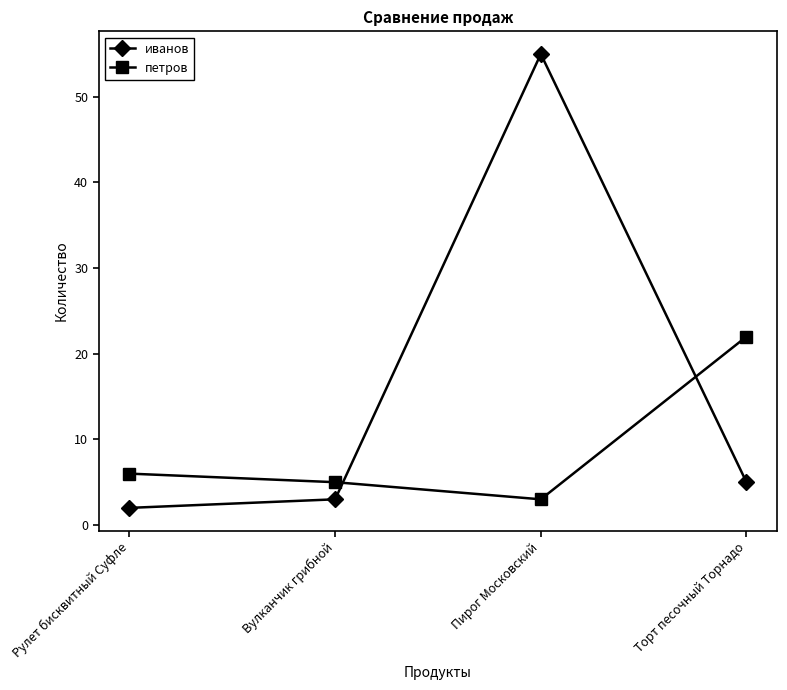

At which category does иванов reach its first local peak?

Пирог Московский